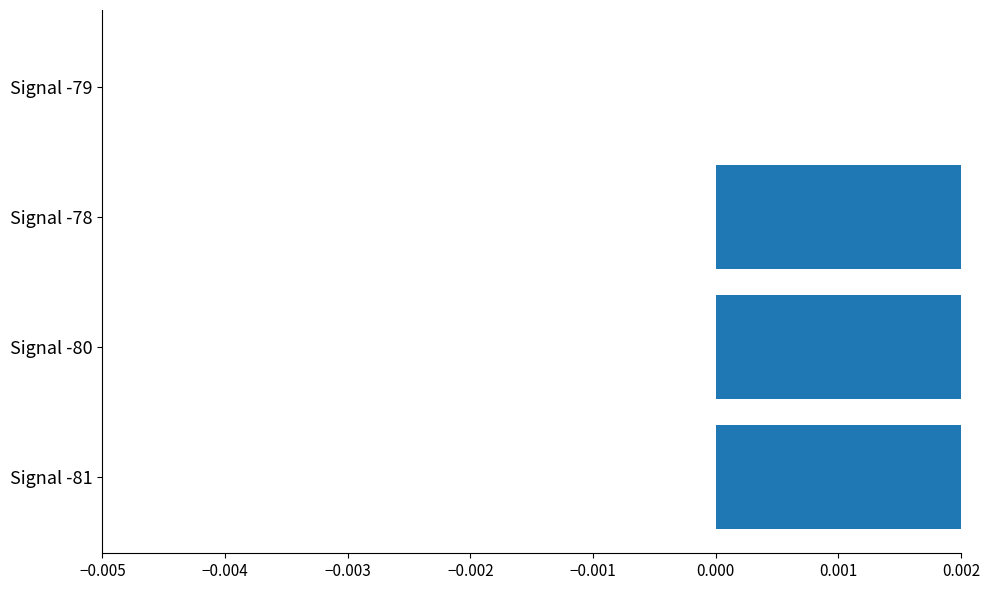

Count the number of data series in this chart.

1